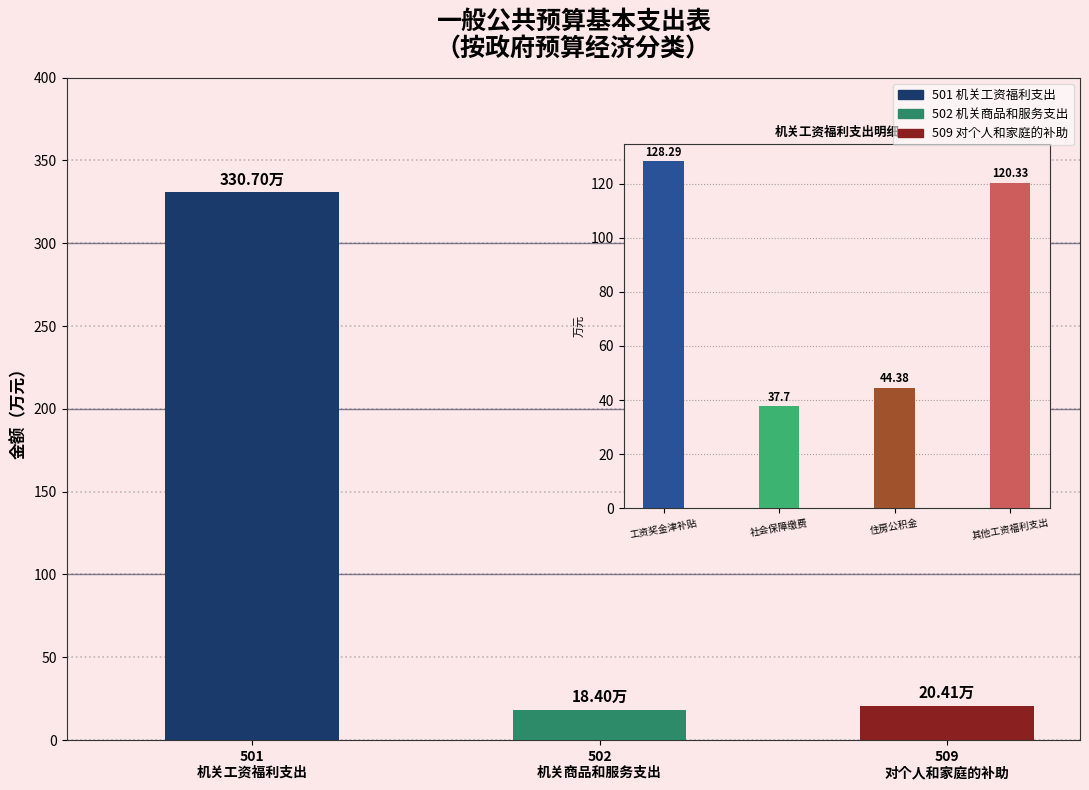

What is the change in value from 501
机关工资福利支出 to 502
机关商品和服务支出?

-312.3